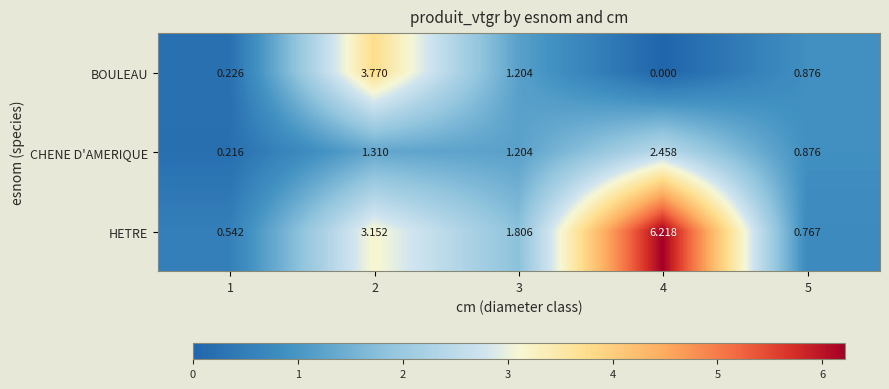

Between 1 and 3, which series saw the biggest shift?

HETRE